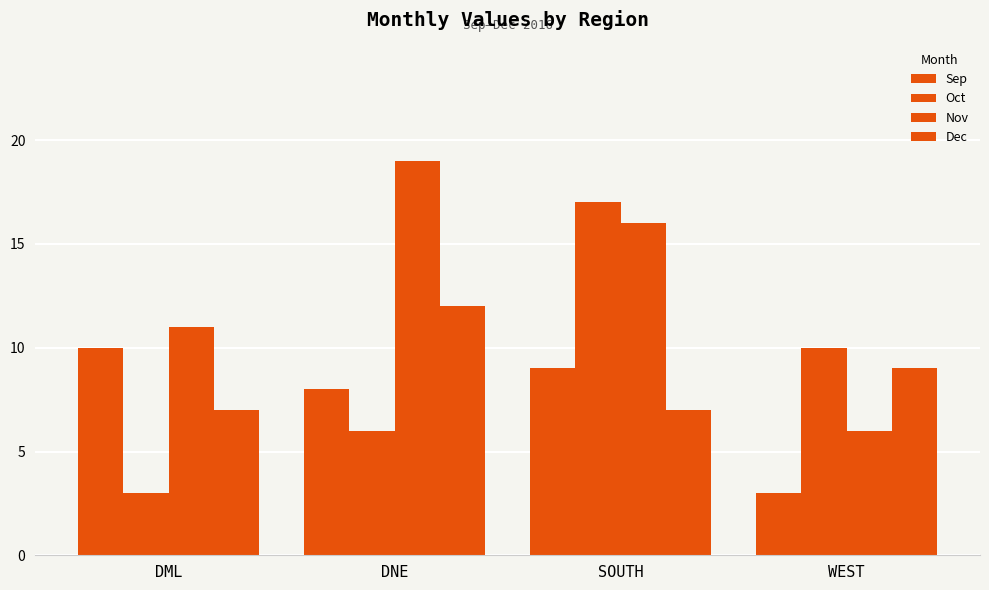

Is it true that Dec equals 12 at DNE?

True